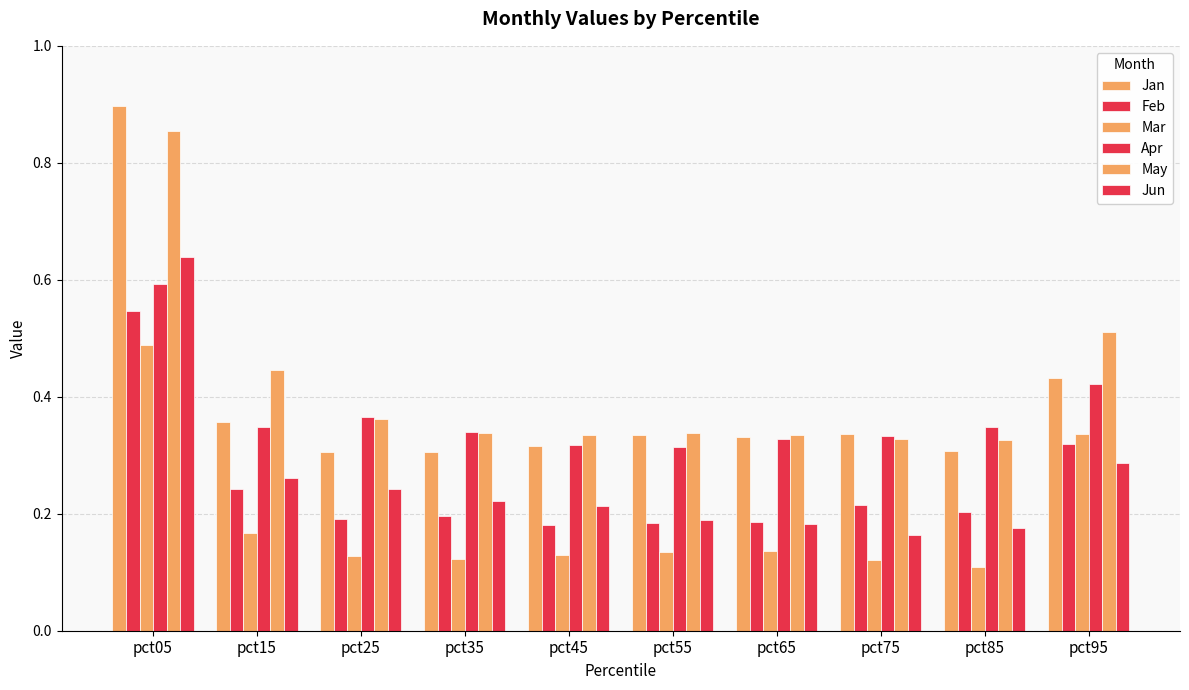

How many distinct data groups are displayed?

6